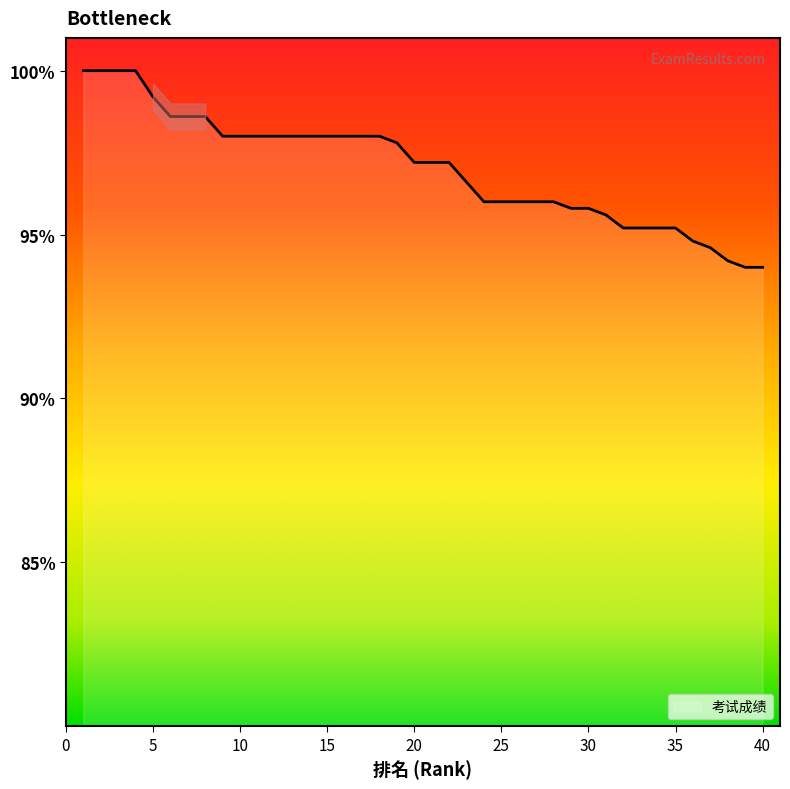

What is the difference between the maximum and minimum values?

6.0